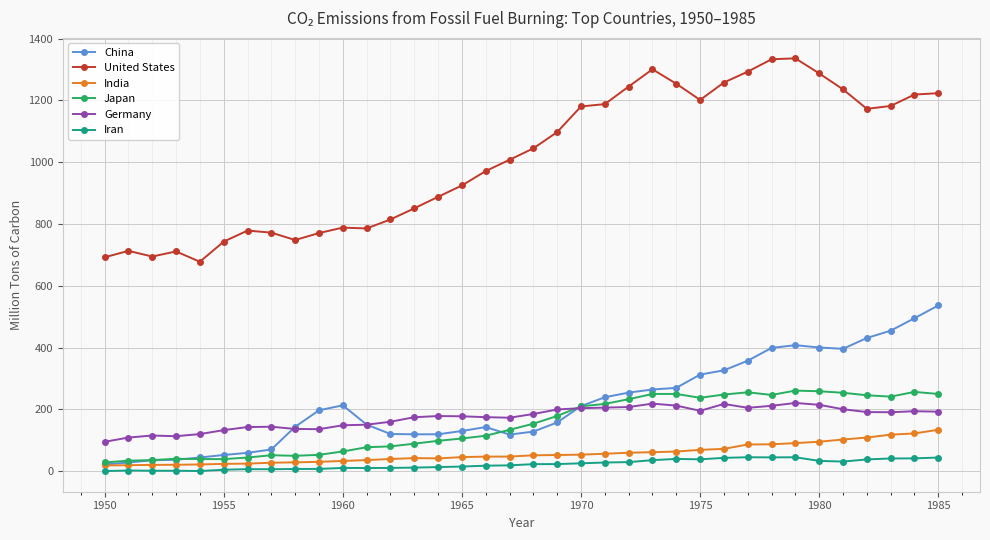

What is the greatest value displayed?

1336.3